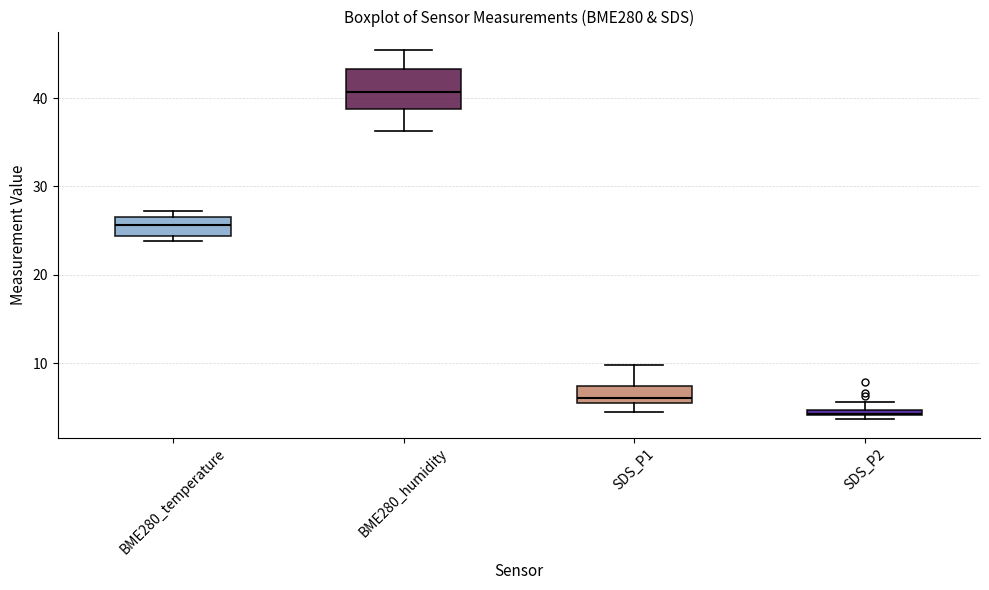

Which box's median line is the lowest?

SDS_P2